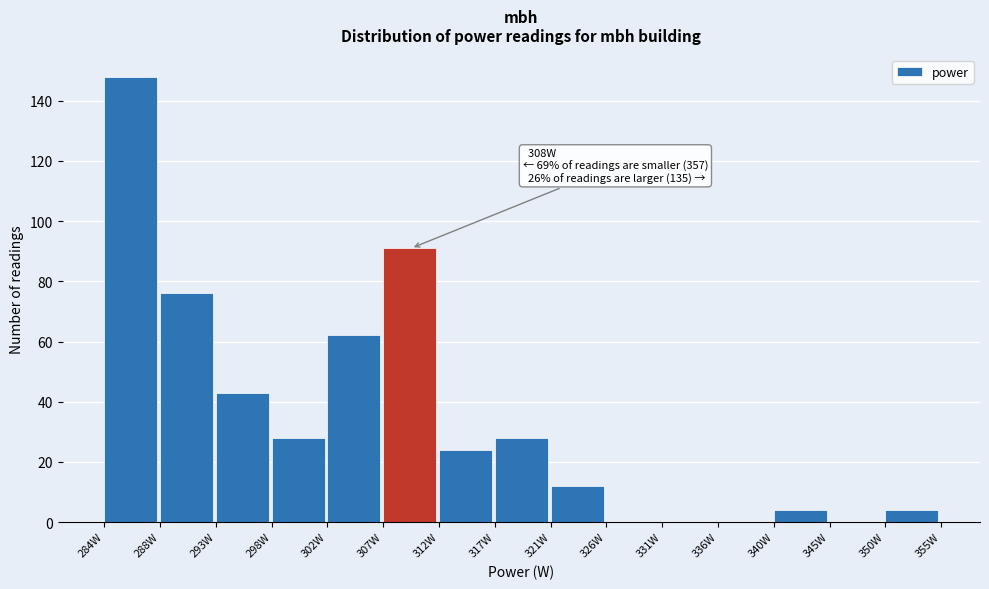

Reading left to right, extract all data points from this chart.

284W=148	288W=76	293W=43	298W=28	302W=62	307W=91	312W=24	317W=28	321W=12	326W=0	331W=0	336W=0	340W=4	345W=0	350W=4